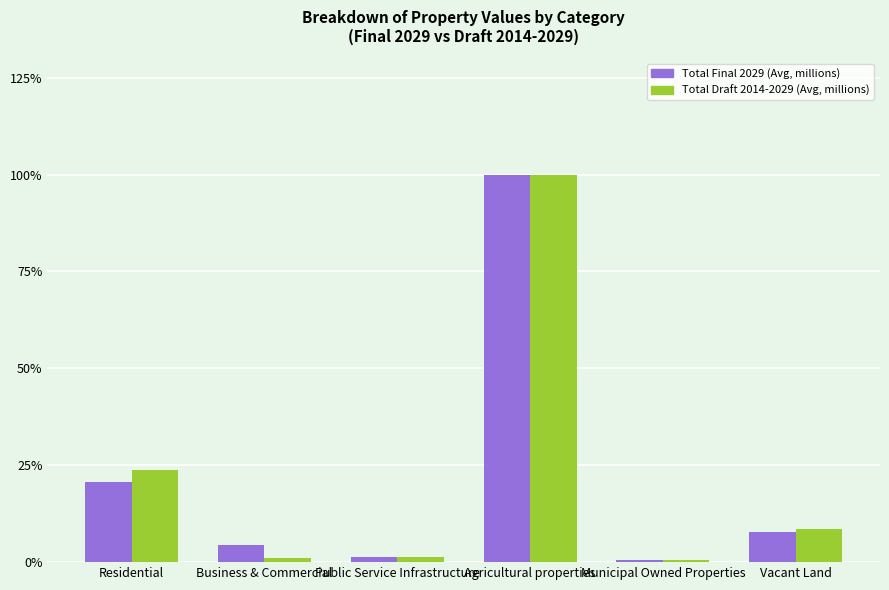

What is the sum of the Total Final 2029 (Avg, millions) values at Residential and Public Service Infrastructure?

22.0